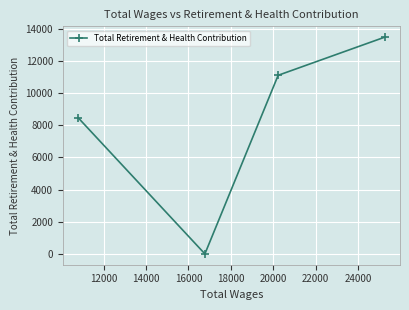

What is the difference between the maximum and minimum values?

13466